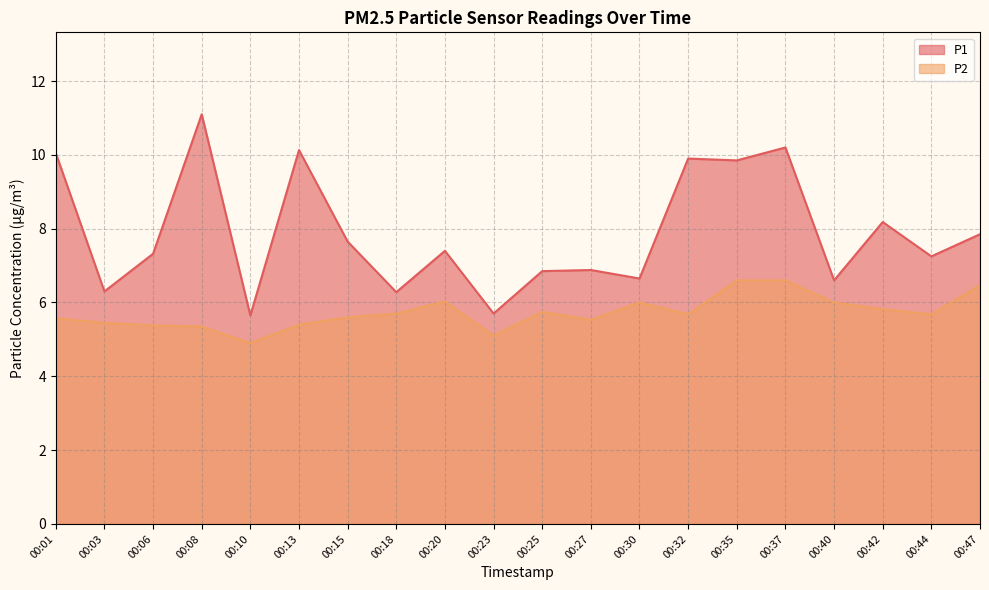

True or false: P2 has more than 2 interior local peaks.

True